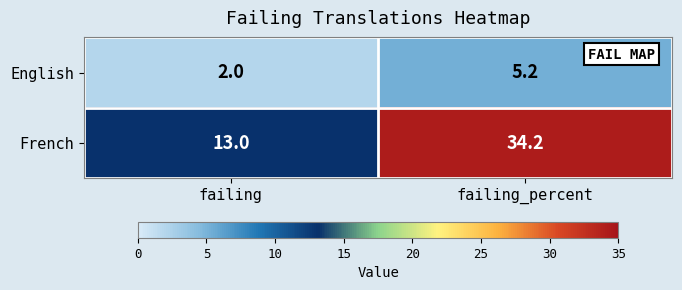

Which series has the largest total across all categories?

French